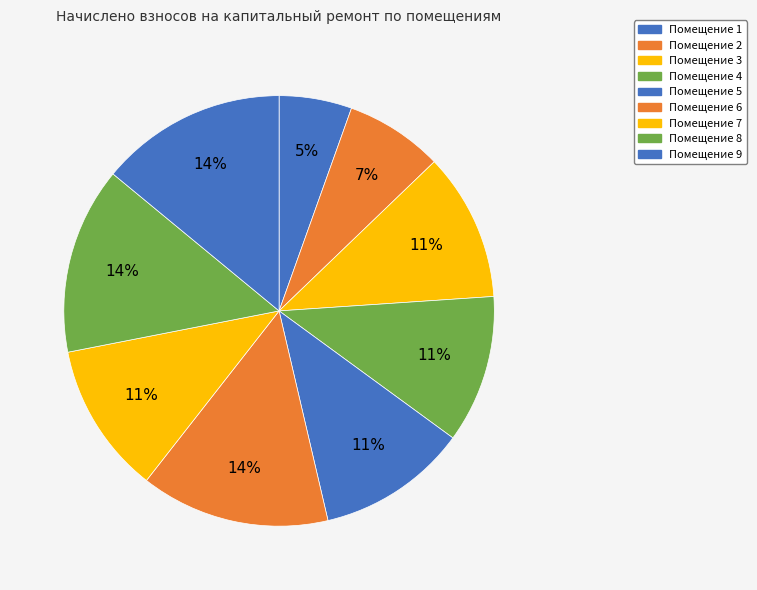

Is there a majority slice in this chart?

No